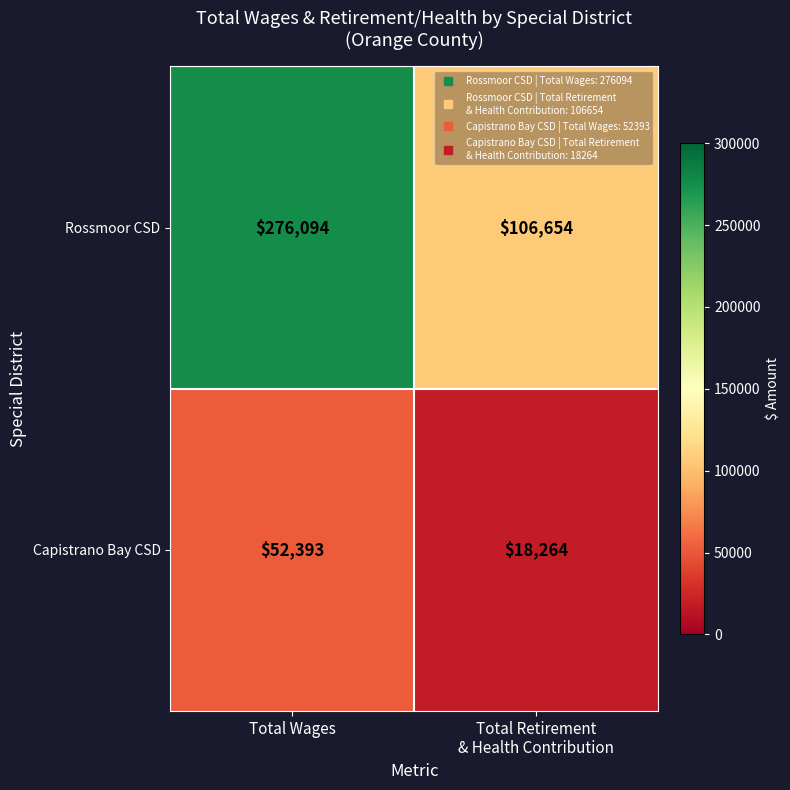

At which category is the sum across all series the highest?

Total Wages